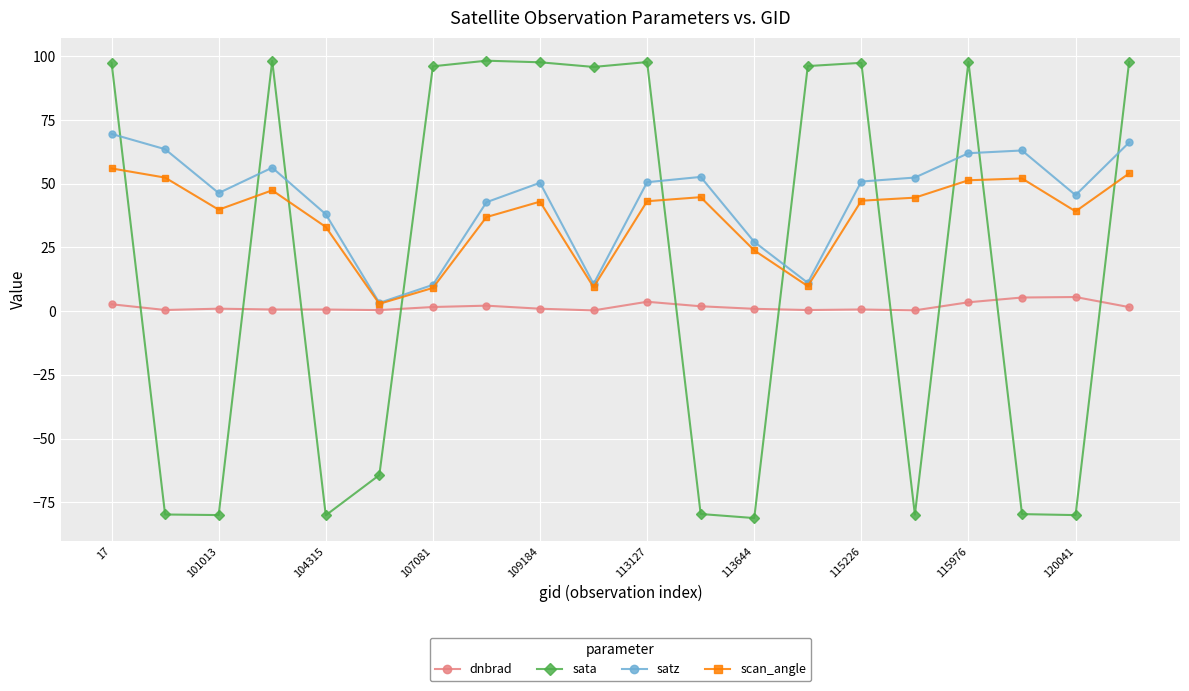

Which series has the largest total across all categories?

satz